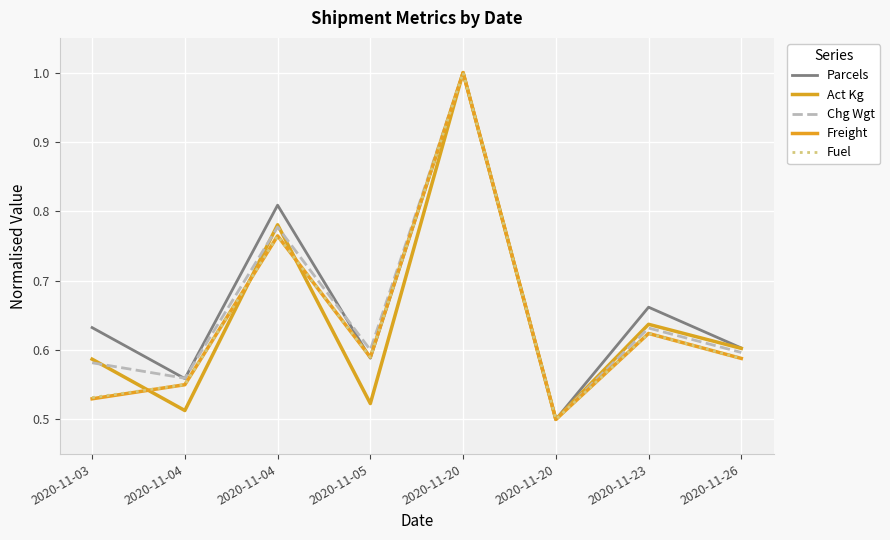

Is this an area chart (filled region under the line)?

No